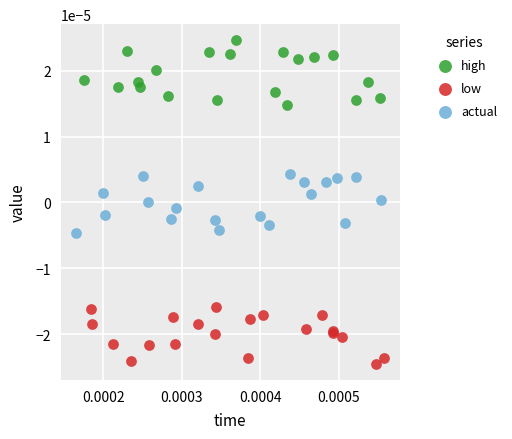

Which series reaches the minimum Y coordinate?

low